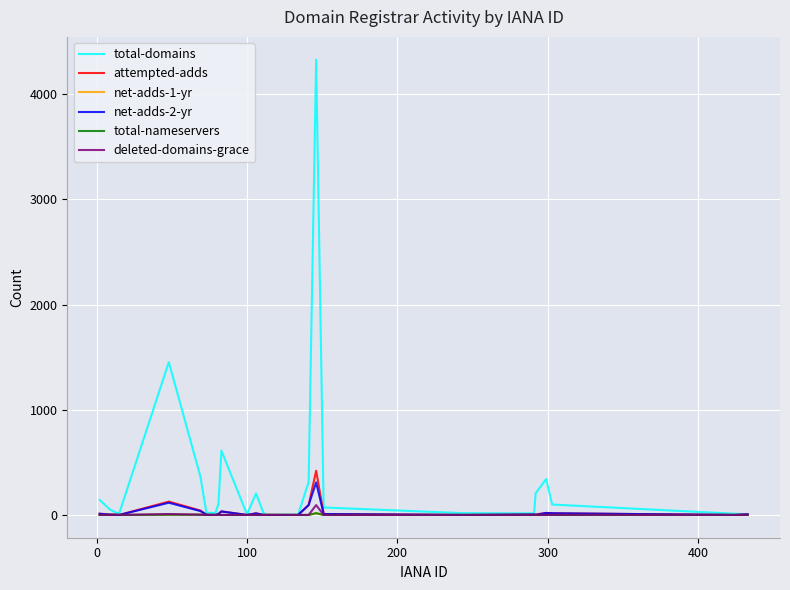

List the series in order of their peak value, lowest first.

net-adds-1-yr, total-nameservers, deleted-domains-grace, net-adds-2-yr, attempted-adds, total-domains